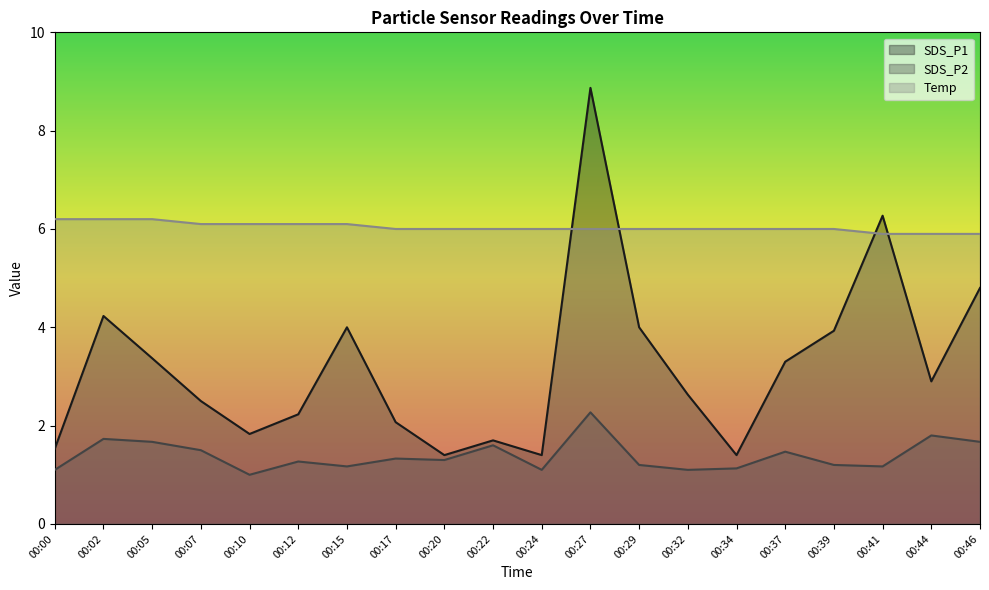

What is the highest value of the SDS_P2 series?

2.3